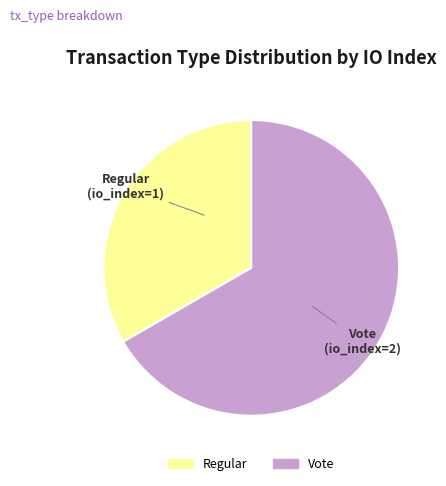

Rank the categories by value from highest to lowest.

Vote, Regular